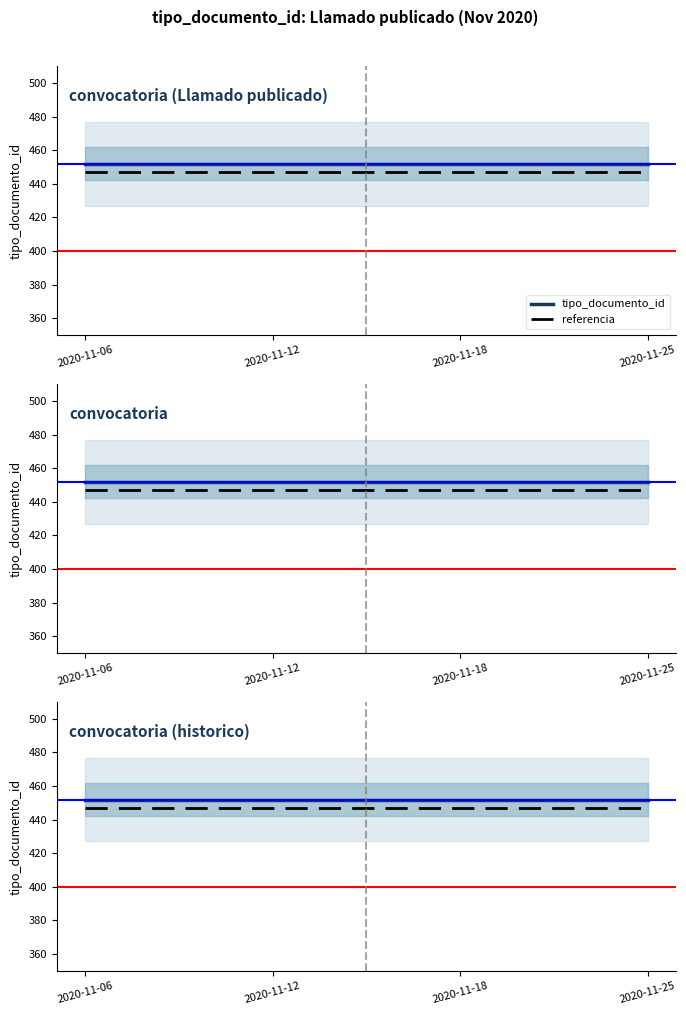

How many data points does each series have?

4